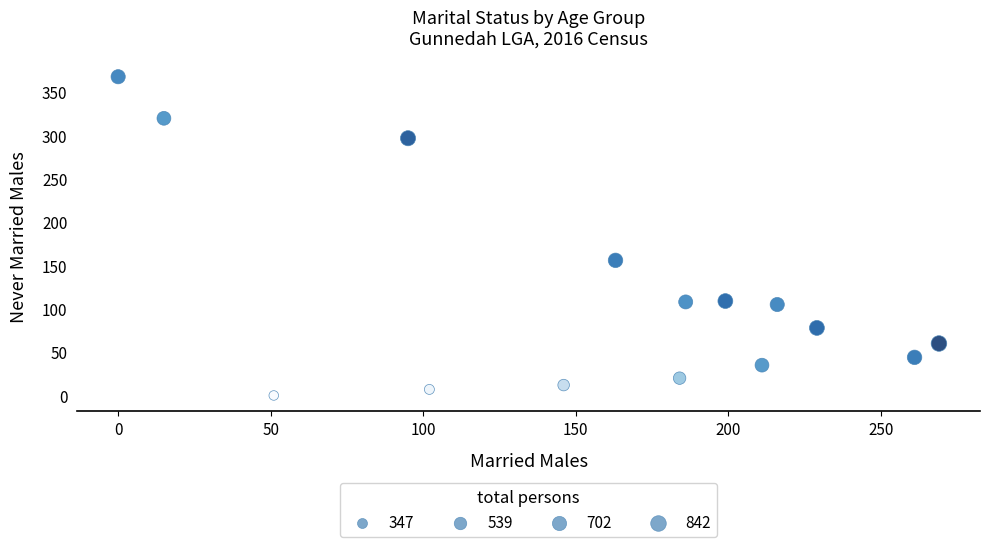

What is the range of X values (max minus min)?

269